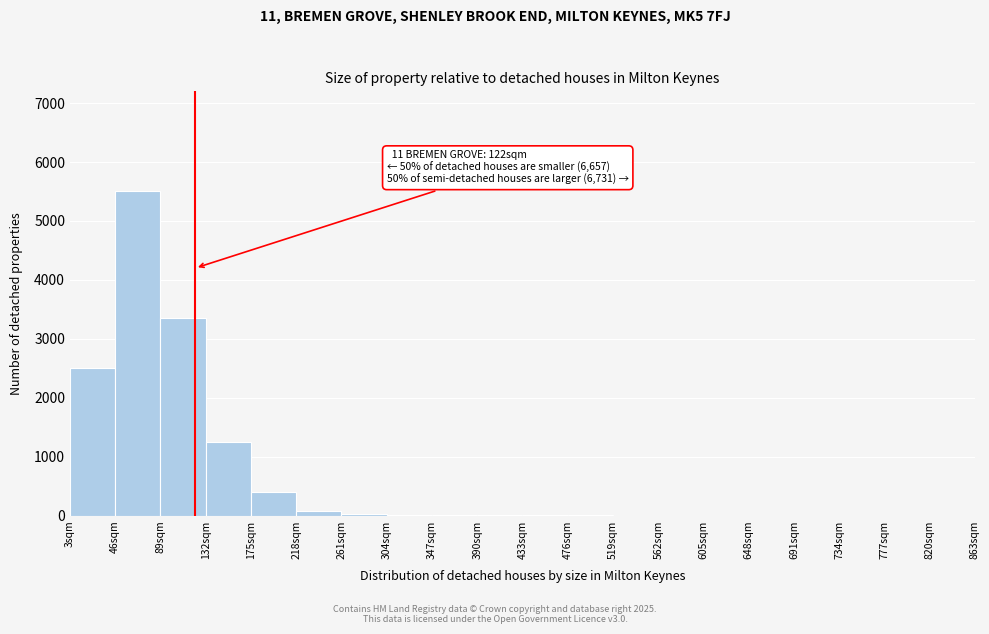

Over which range of the x-axis is the bar tallest?

46 to 89